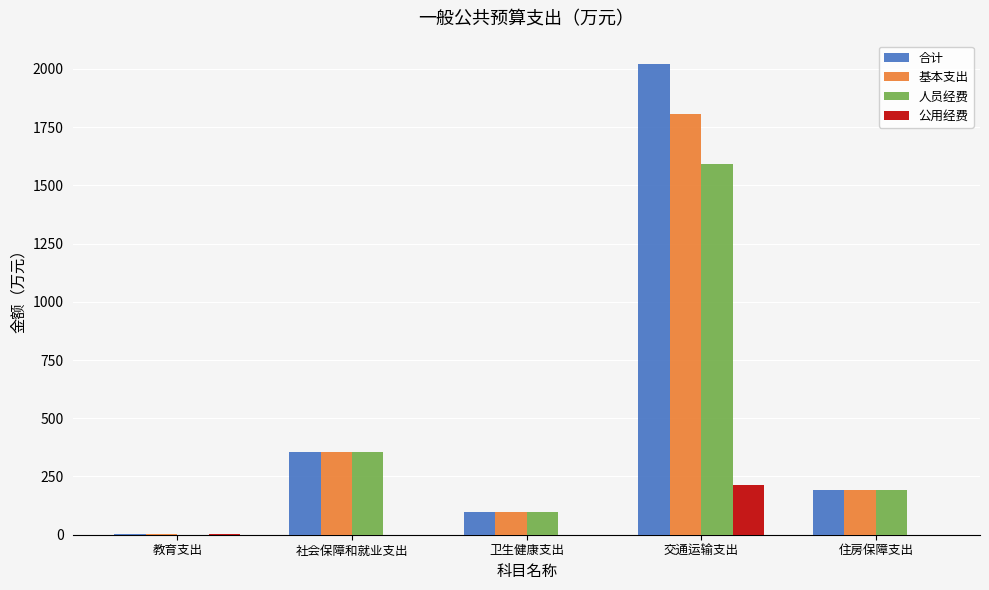

At which label is 基本支出 closest to 903?

社会保障和就业支出